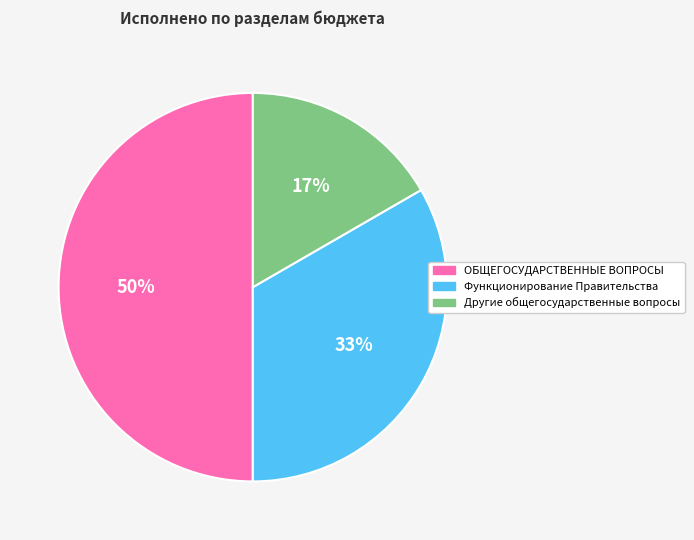

The ОБЩЕГОСУДАРСТВЕННЫЕ ВОПРОСЫ slice represents 44% of the pie. True or false?

False